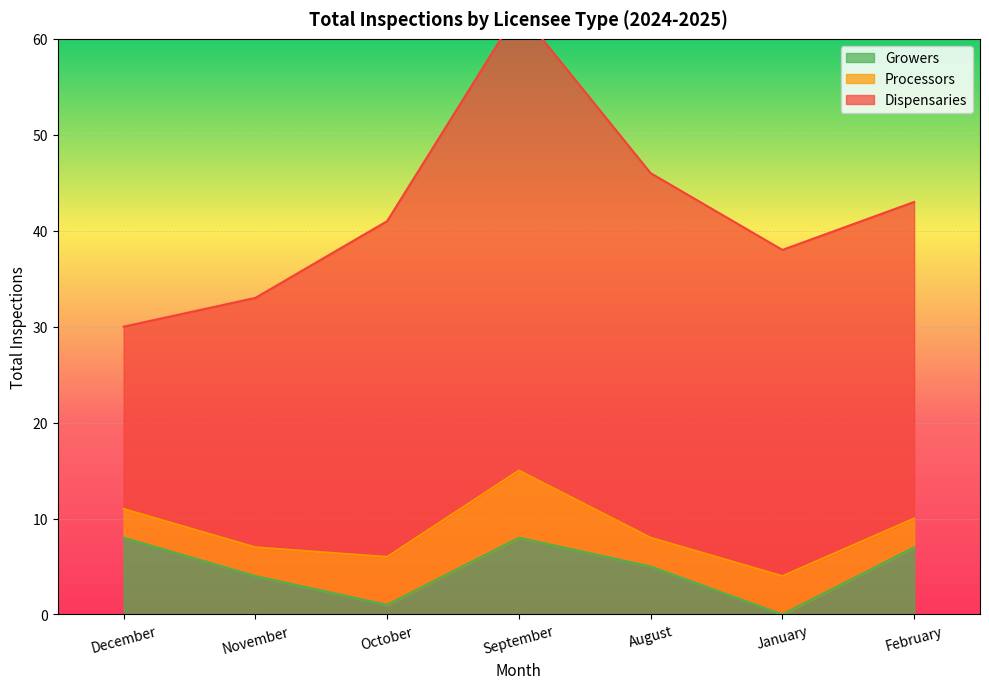

What position from the left is February?

7